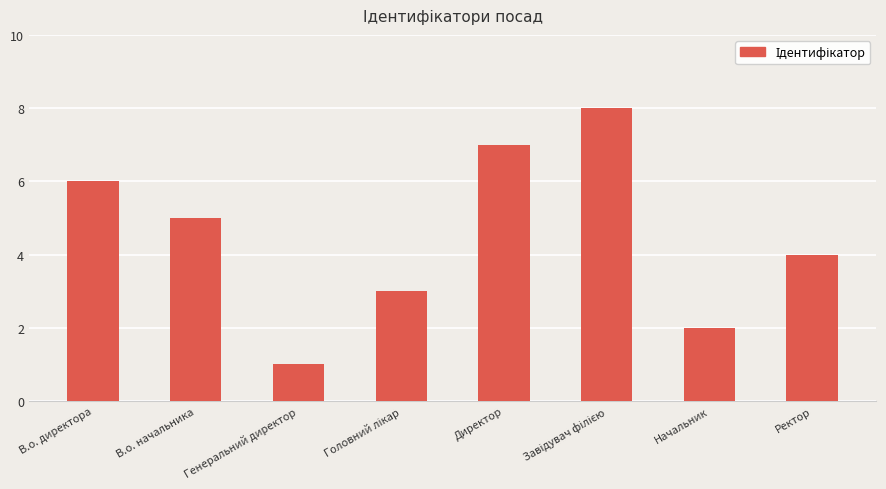

What is the sum of all values?

36